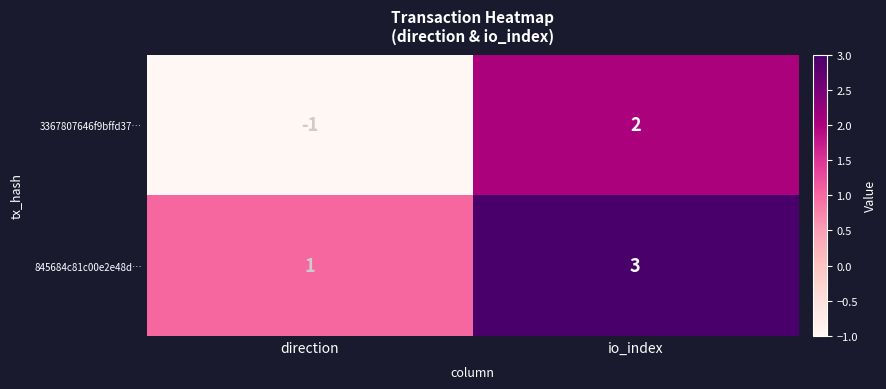

What is the difference between the maximum and minimum values in the 3367807646f9bffd37… series?

3